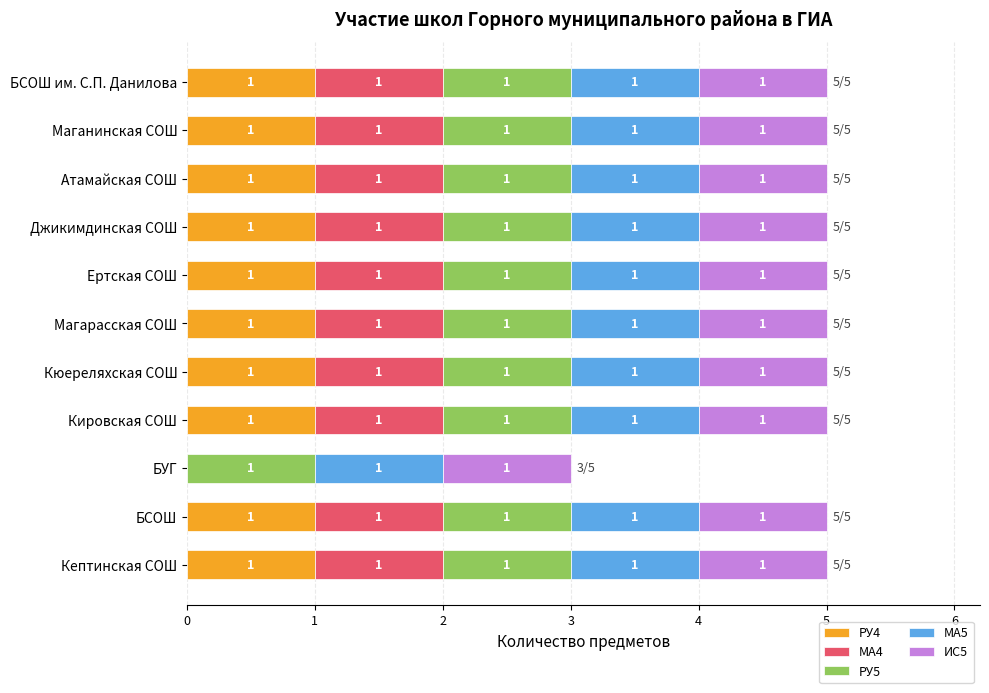

What is the total value across all series at БУГ?

3